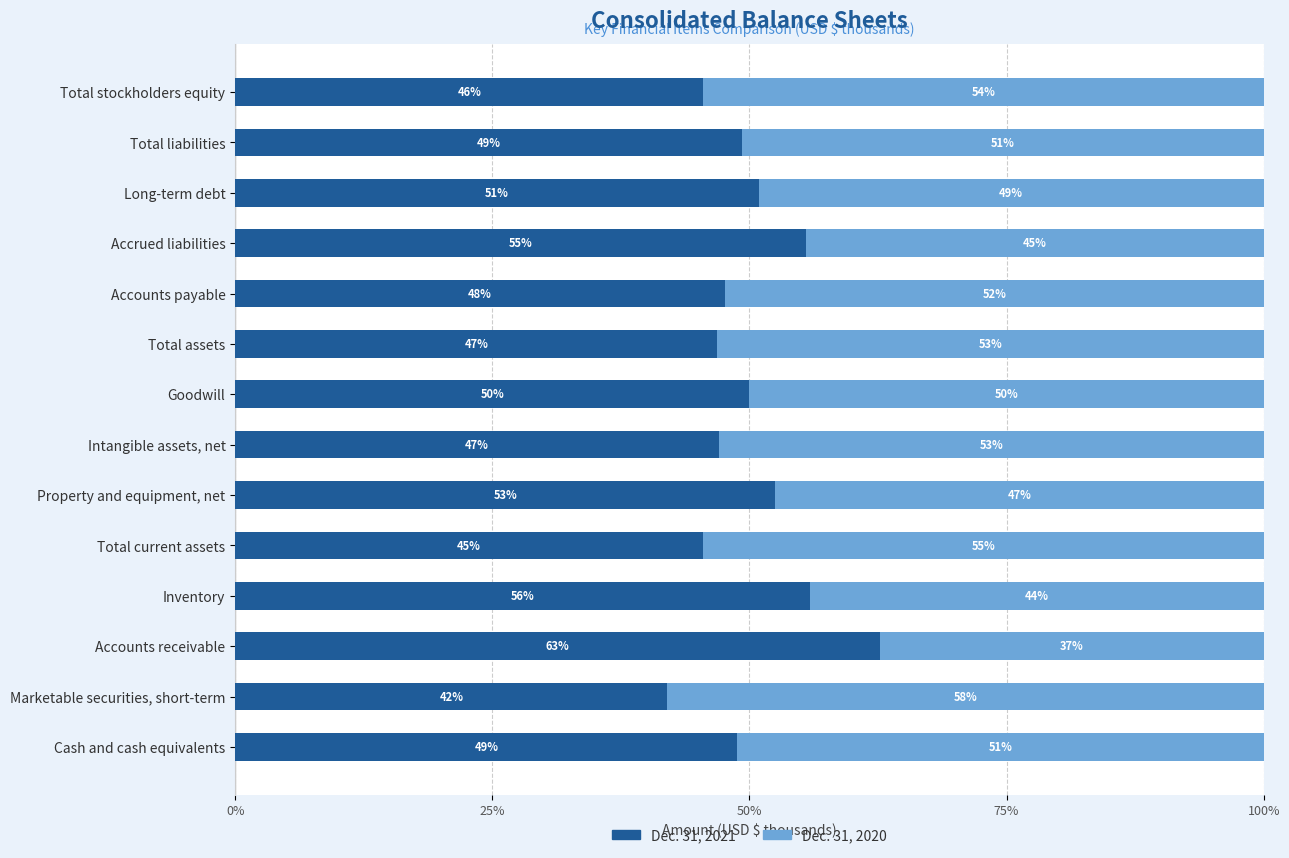

Read the Dec. 31, 2021 value at Total liabilities.

49.3